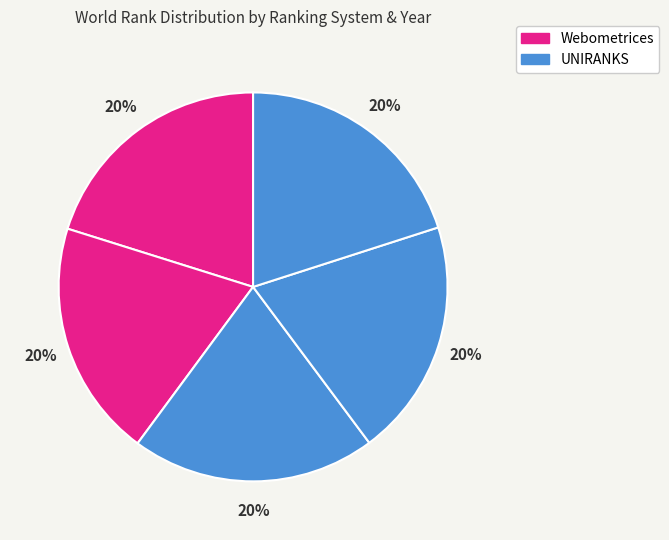

What is the largest slice in the pie chart?

UNIRANKS 2021